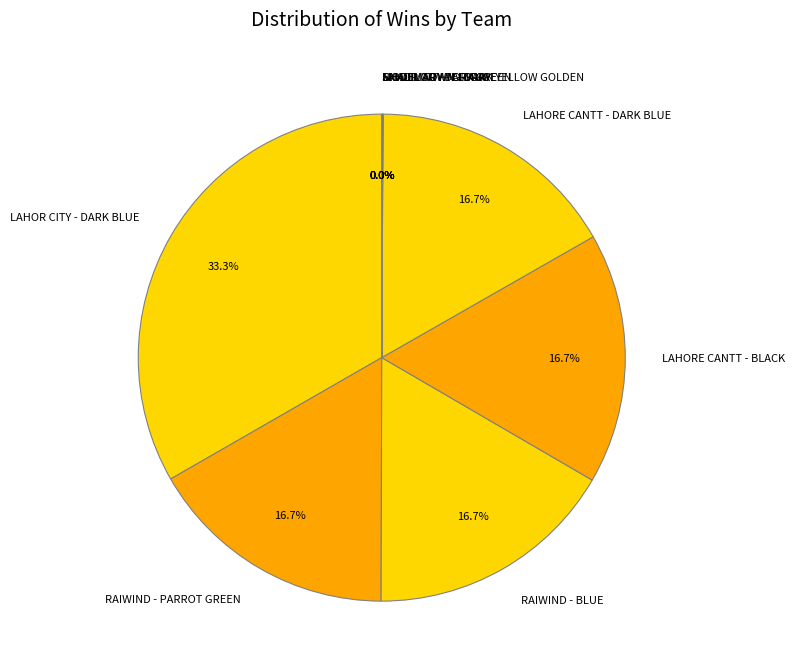

What is the total percentage of LAHOR CITY - DARK BLUE and RAIWIND - BLUE?

50.0%